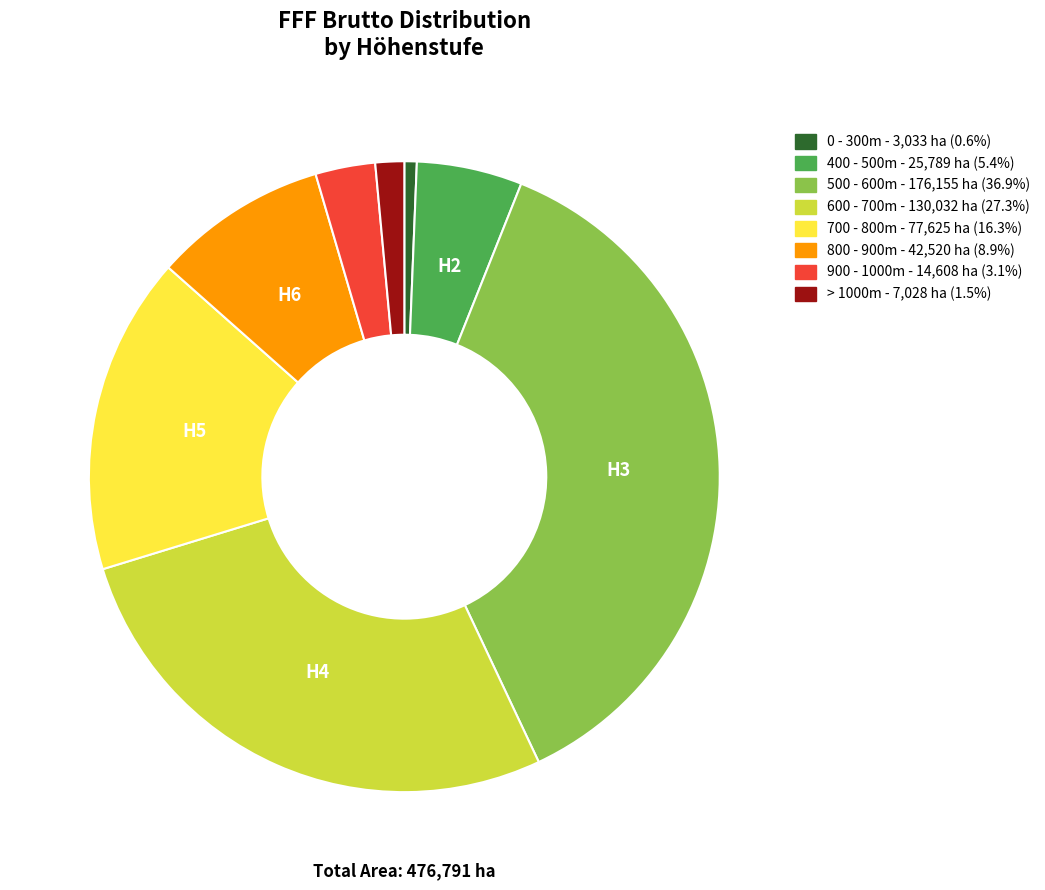

The 700 - 800m slice represents 16% of the pie. True or false?

True